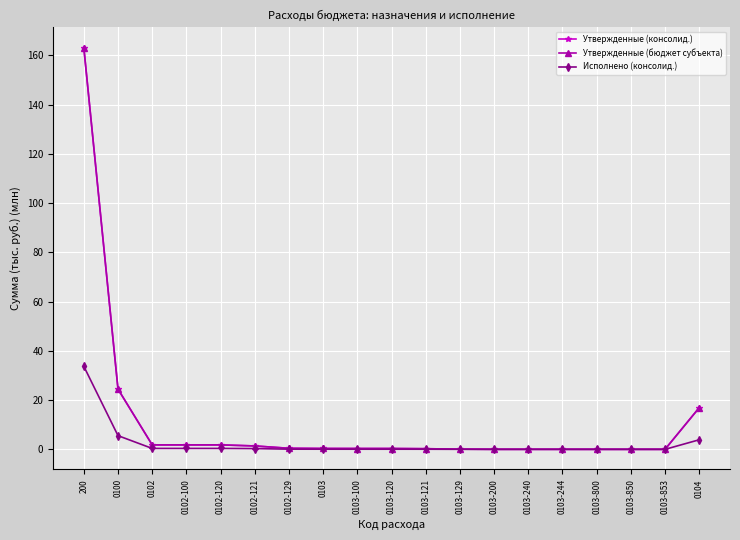

What is the sum of all Утвержденные (бюджет субъекта) values?

213.3